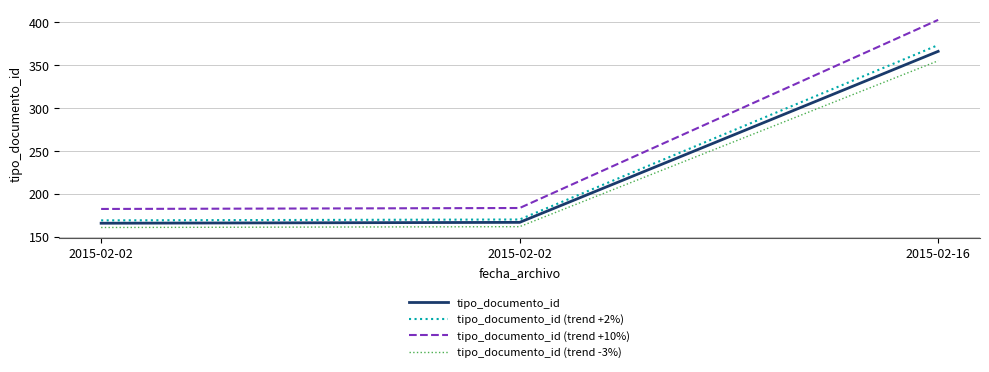

What are all the series names shown in the legend?

tipo_documento_id, tipo_documento_id (trend +2%), tipo_documento_id (trend +10%), tipo_documento_id (trend -3%)